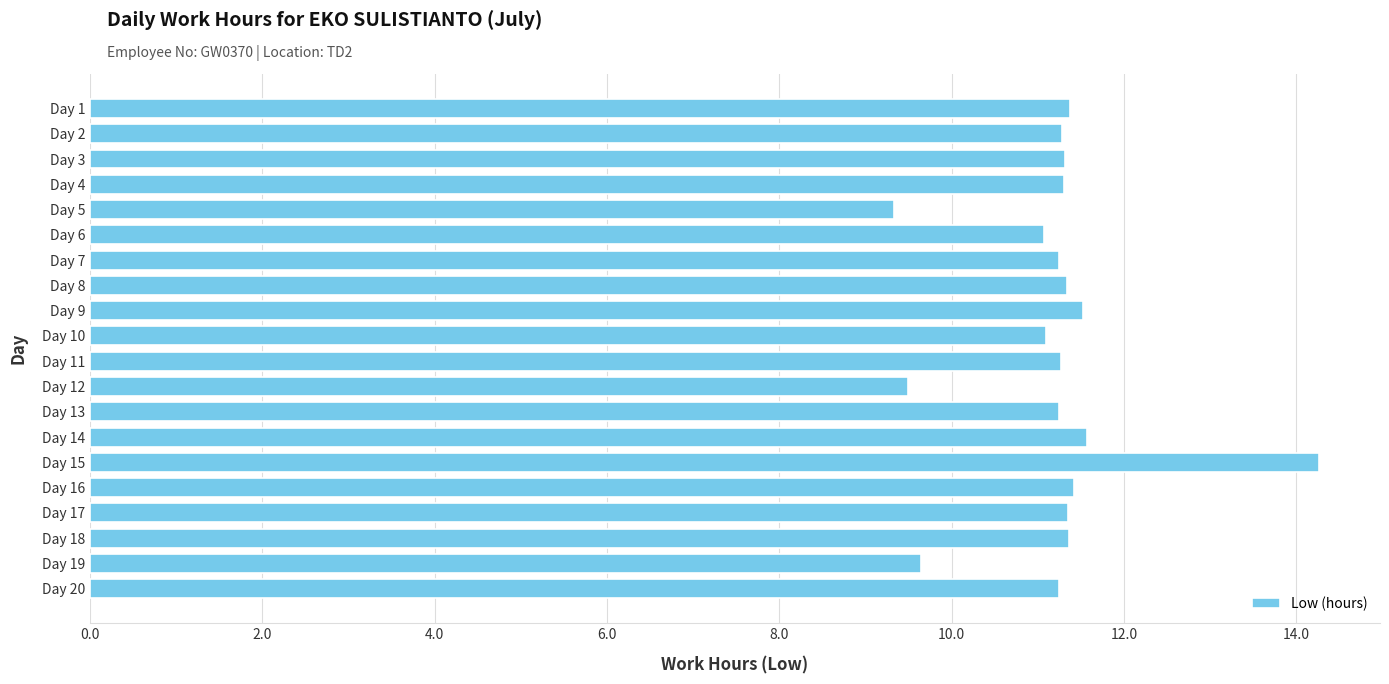

What is the ratio of the value at Day 18 to the value at Day 3?

1.0